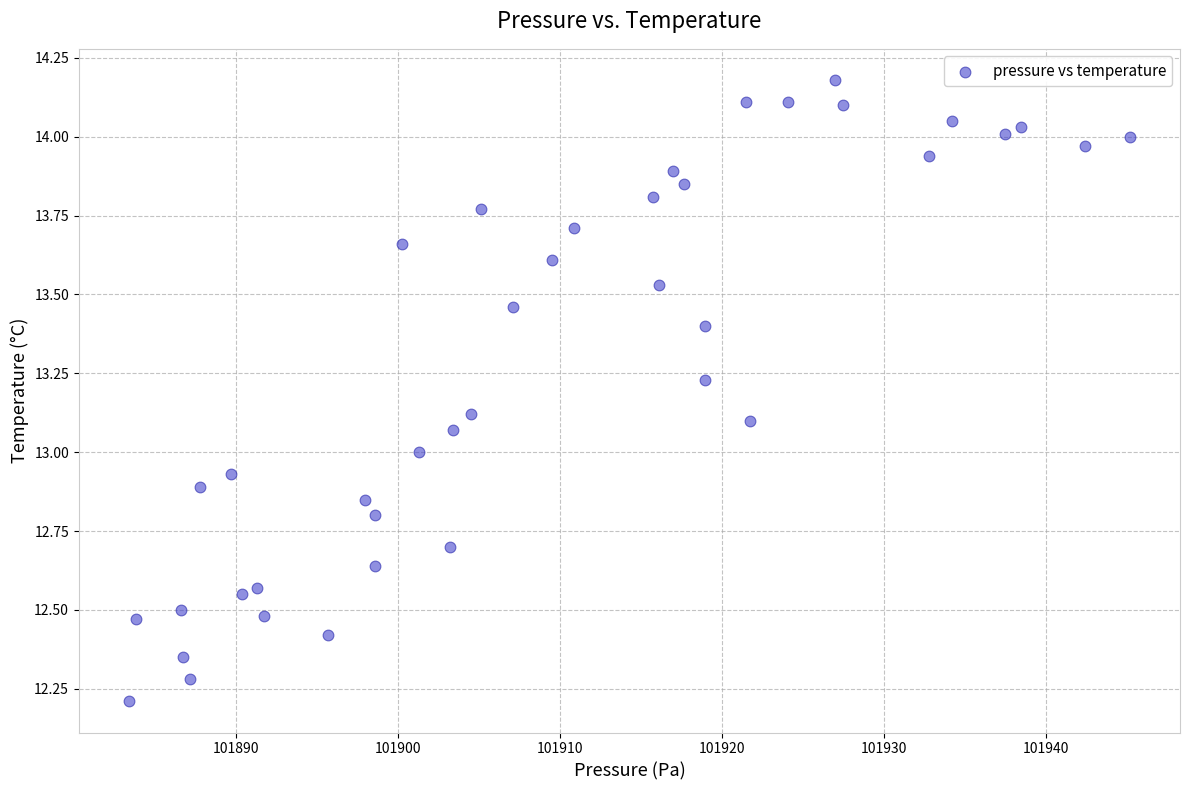

What is the range of X values (max minus min)?

61.8